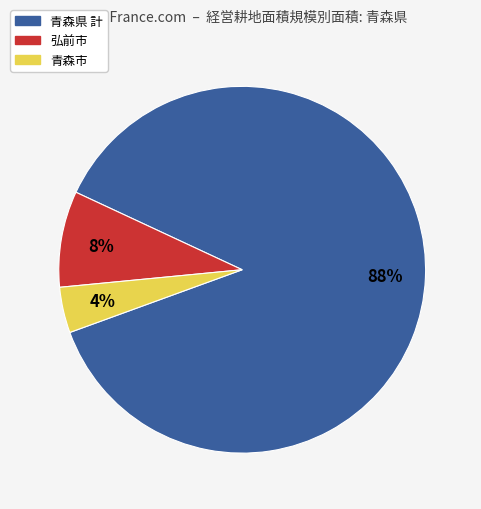

Count the number of slices in the pie.

3